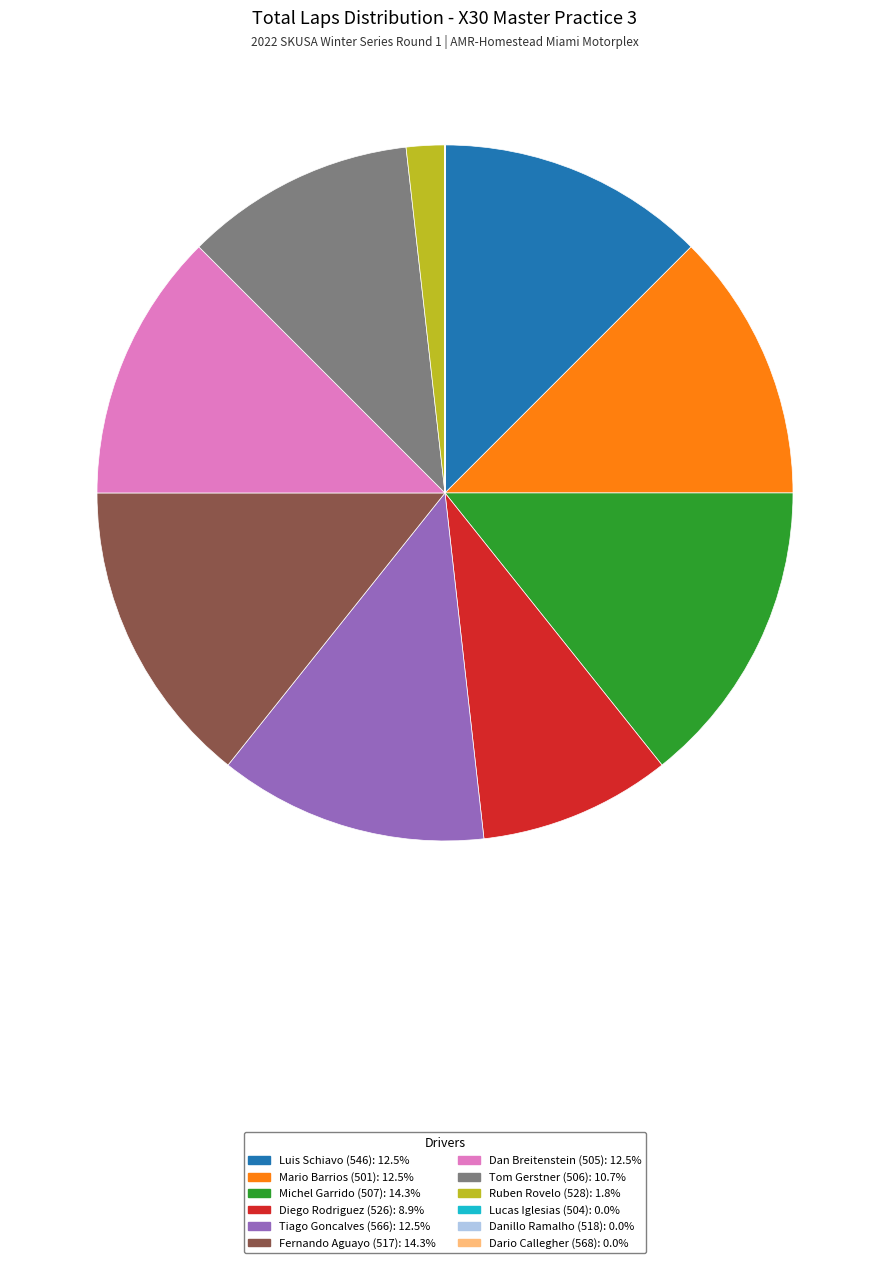

Combined, do Fernando Aguayo (517) and Luis Schiavo (546) account for over 50%?

No